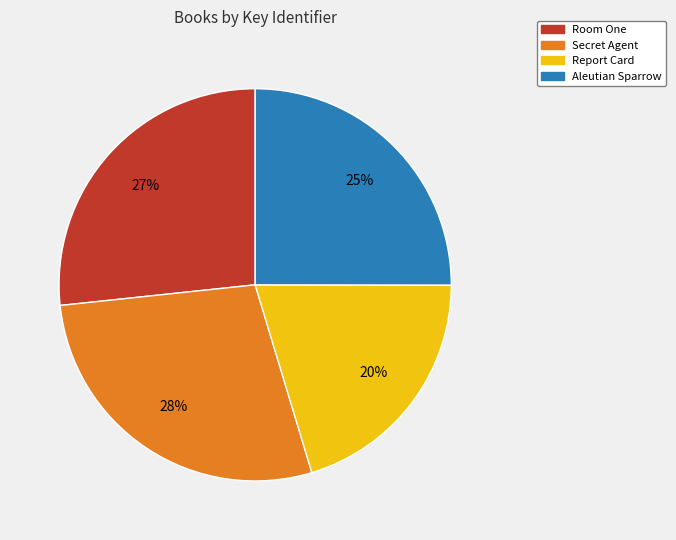

Is there any slice that represents more than half of the pie?

No